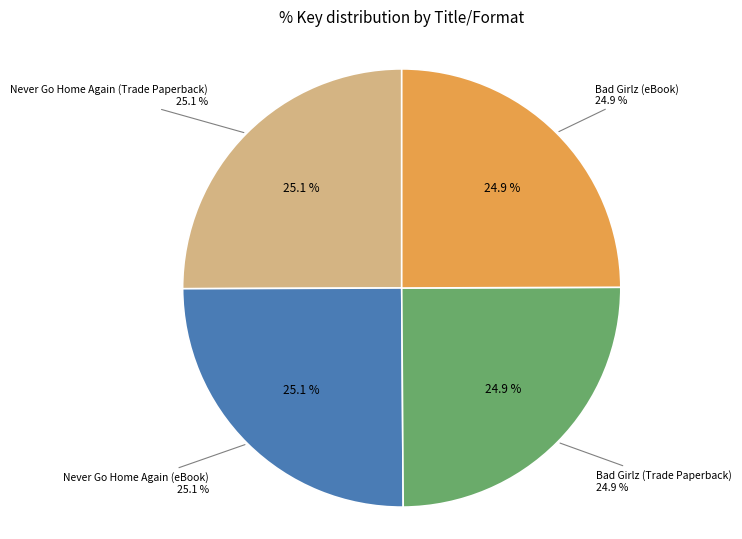

Rank the categories by value from lowest to highest.

Bad Girlz (Trade Paperback), Bad Girlz (eBook), Never Go Home Again (Trade Paperback), Never Go Home Again (eBook)